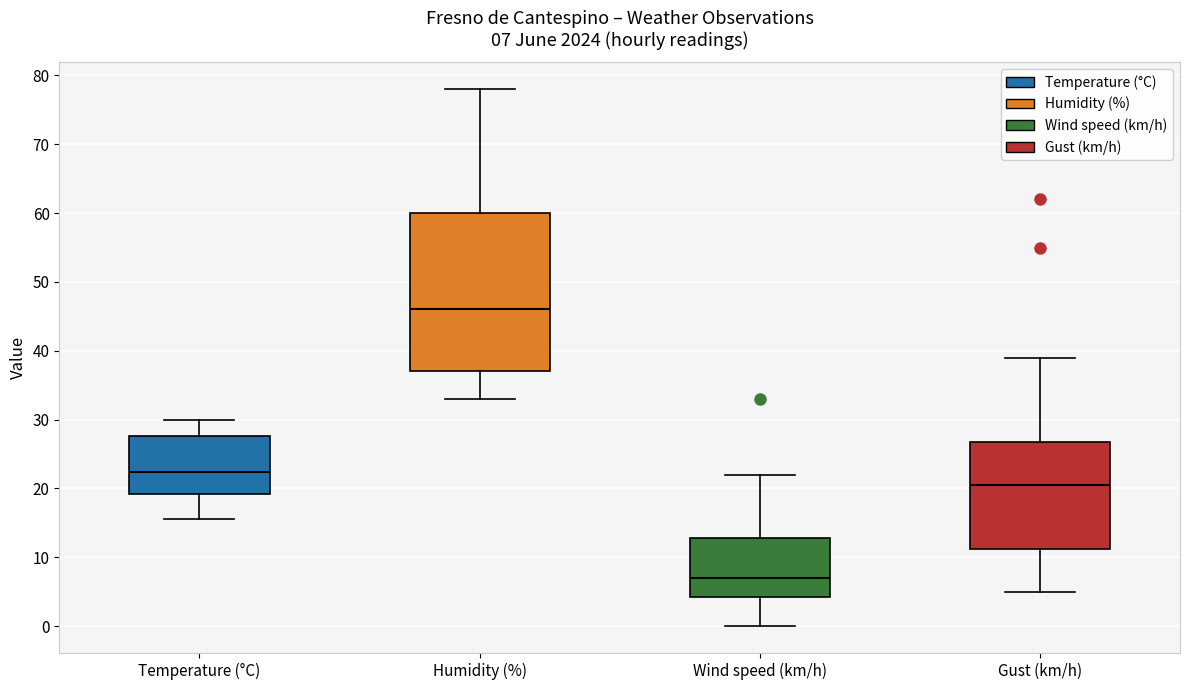

Which box has the lowest median line?

Wind speed (km/h)